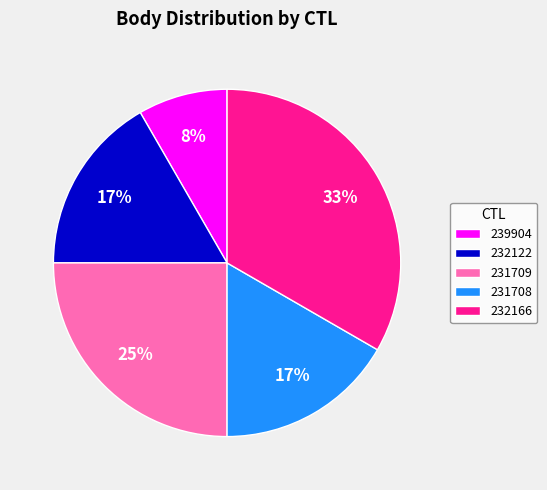

Do 239904 and 231708 together represent more than half of the pie?

No